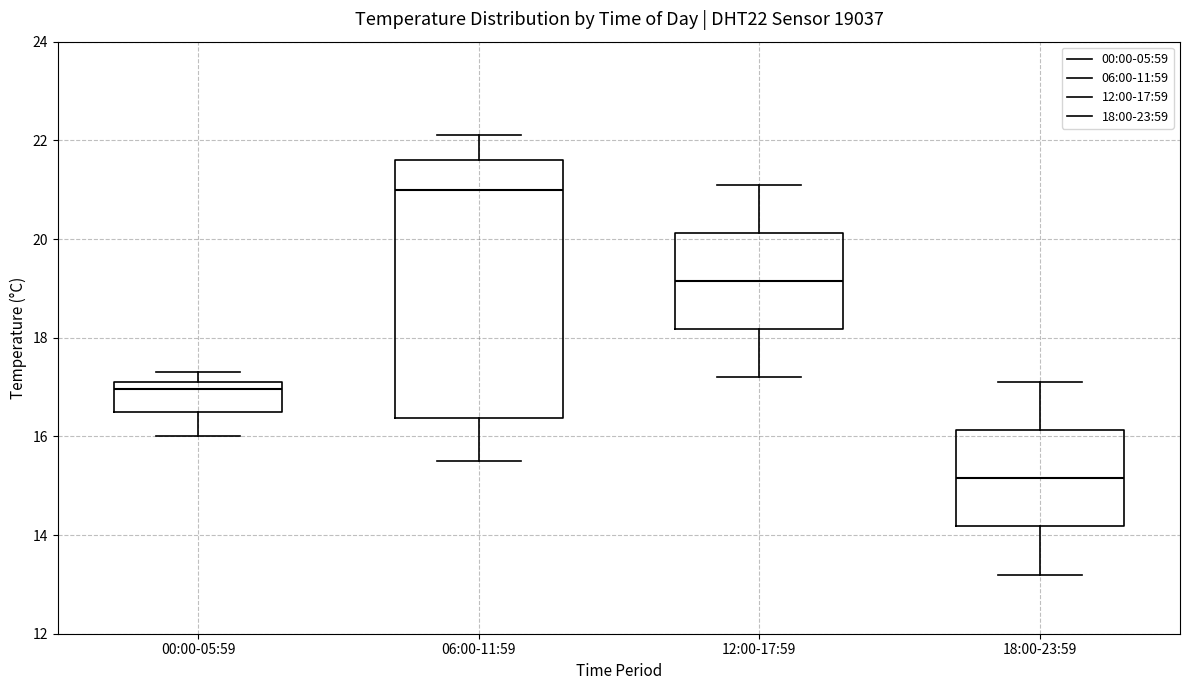

Reading left to right, transcribe this box plot: for each box, give where its median line is, the range the box spans, and where its two whiskers end, as read against the y-axis. The values are not printed on the chart, so give them approximately, as read against the axis.

00:00-05:59: median 17.0, box 16.6 to 17.2, whiskers 16.0 to 17.4
06:00-11:59: median 21.0, box 16.4 to 21.6, whiskers 15.6 to 22.2
12:00-17:59: median 19.2, box 18.2 to 20.2, whiskers 17.2 to 21.2
18:00-23:59: median 15.2, box 14.2 to 16.2, whiskers 13.2 to 17.2